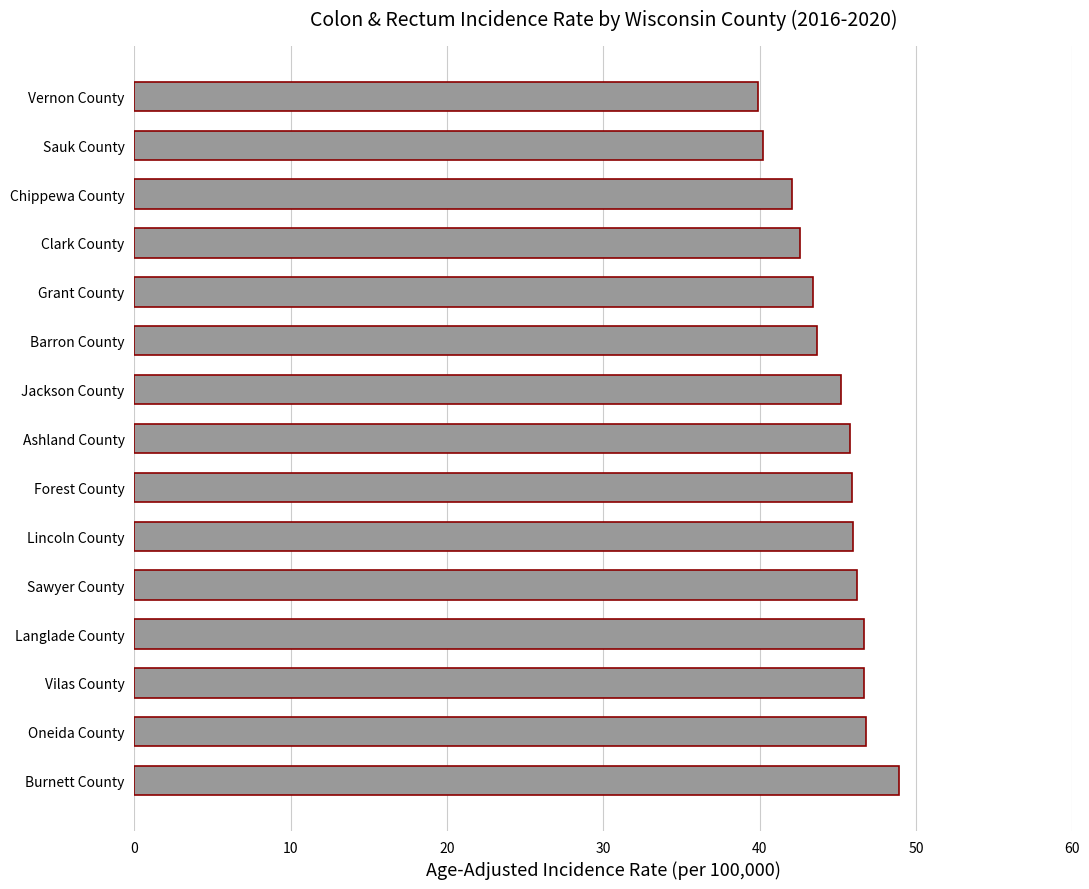

What is the maximum value shown in the chart?

48.9